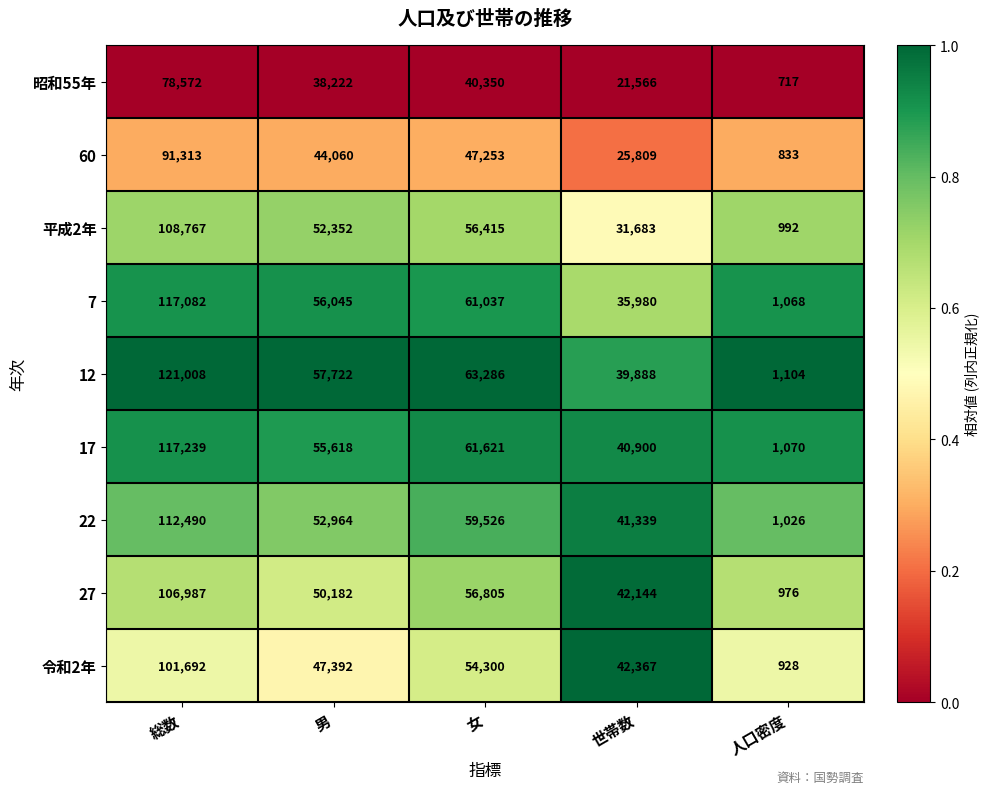

What is the spread (max minus min) of values at 世帯数?

20801